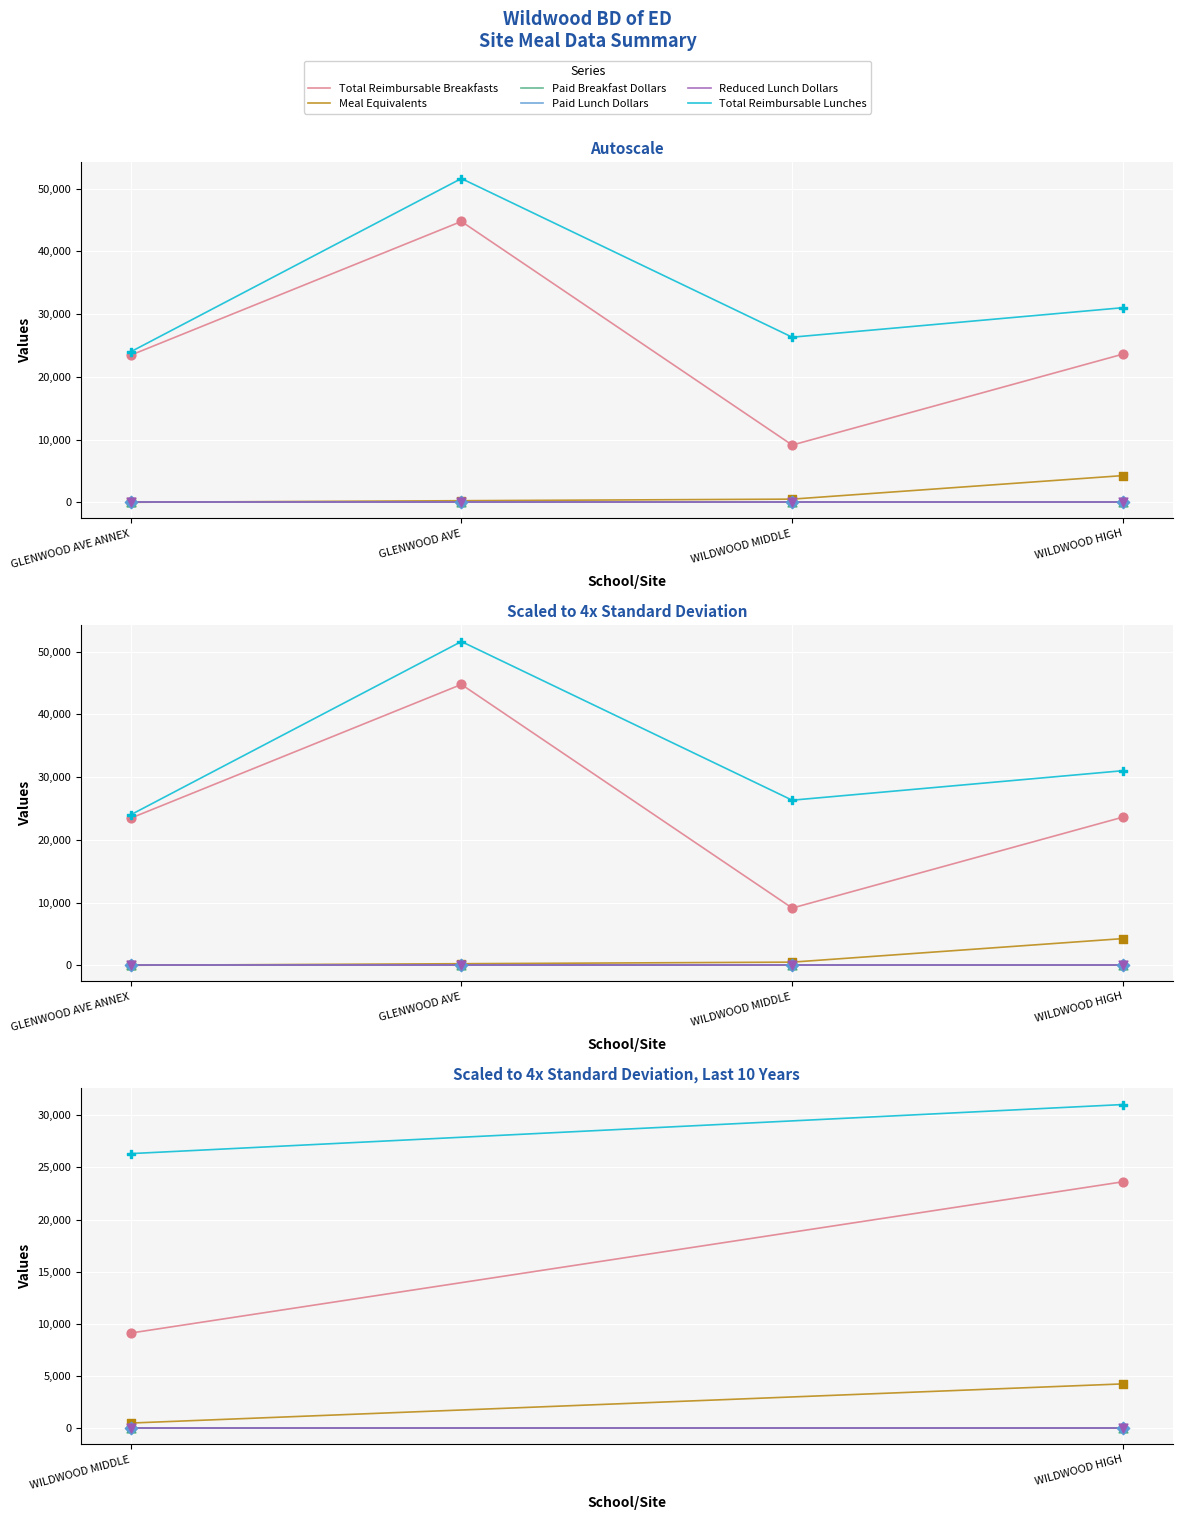

Which series has the largest Y range (max minus min)?

Total Reimbursable Breakfasts